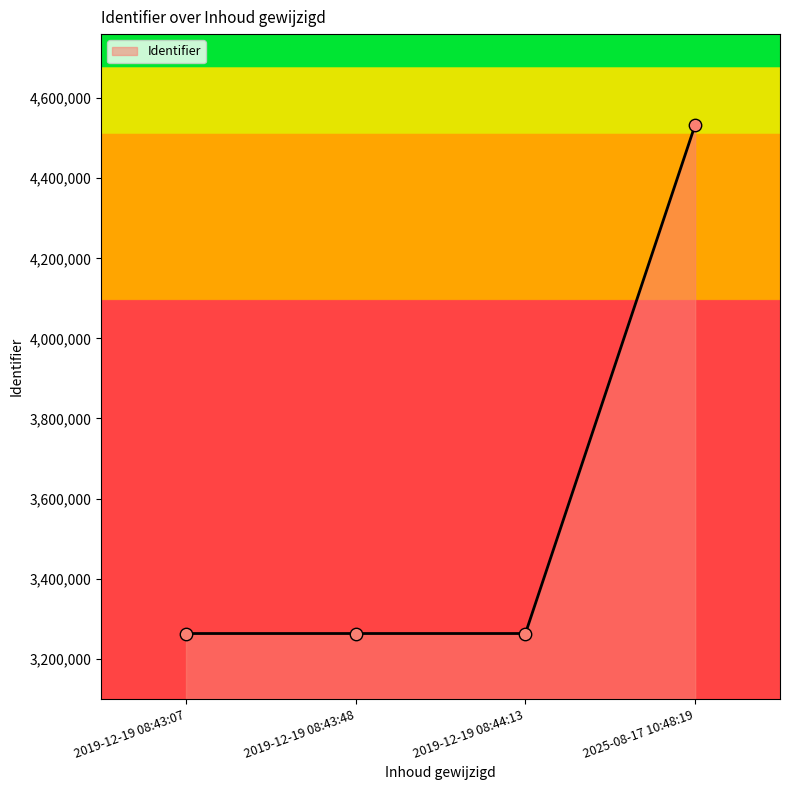

Which has a higher value, 2025-08-17 10:48:19 or 2019-12-19 08:43:07?

2025-08-17 10:48:19